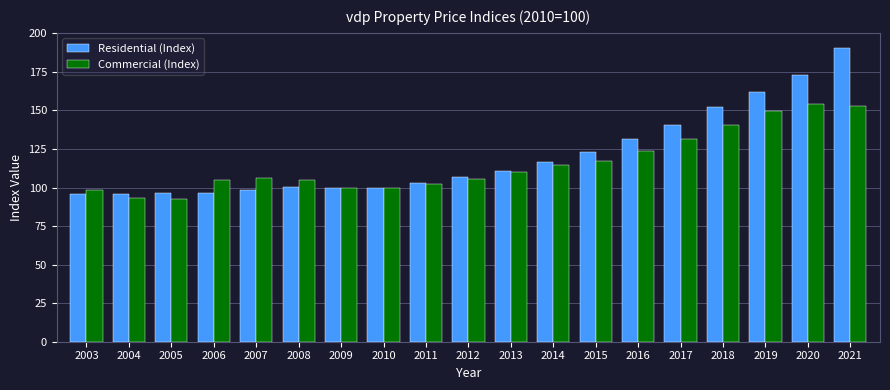

What is the spread (max minus min) of values at 2004?

2.1